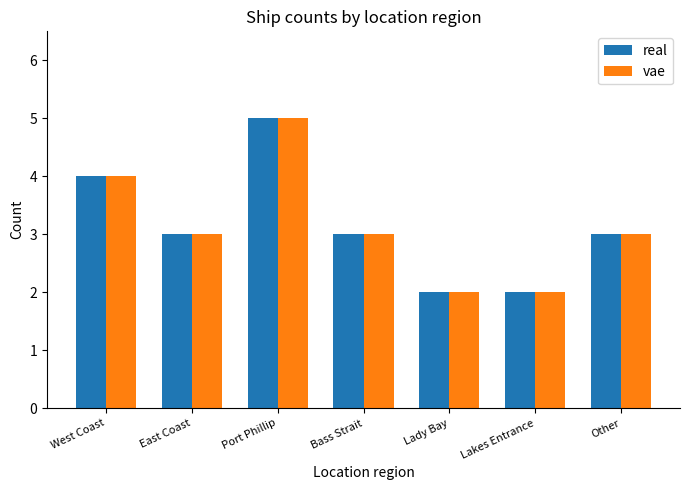

What is the difference between the maximum and minimum values in the vae series?

3